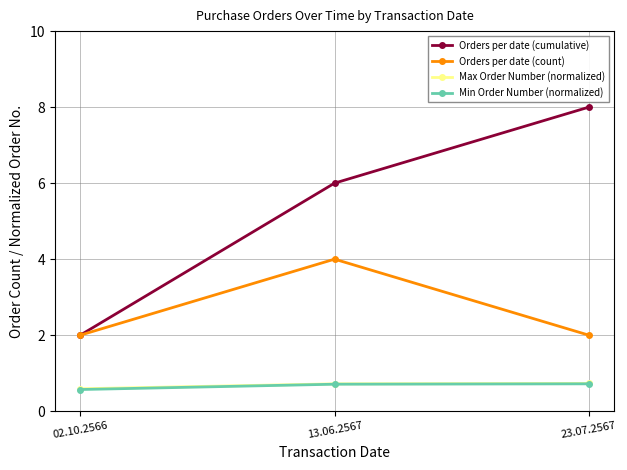

Count the number of categories in the chart.

3